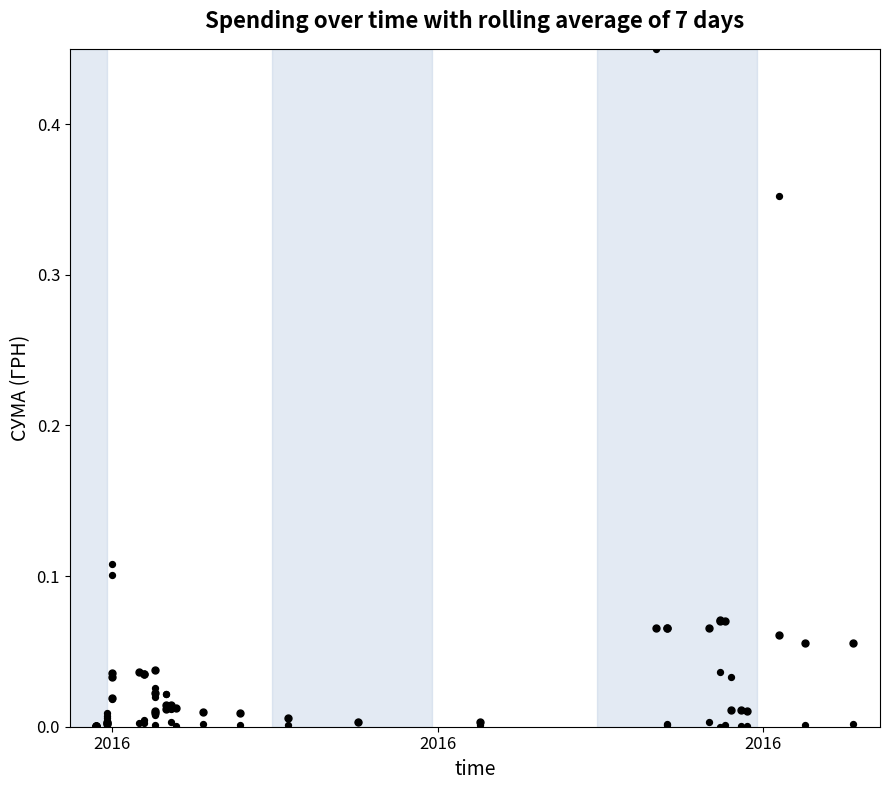

Which series reaches the maximum Y coordinate?

СУМА (ГРН)